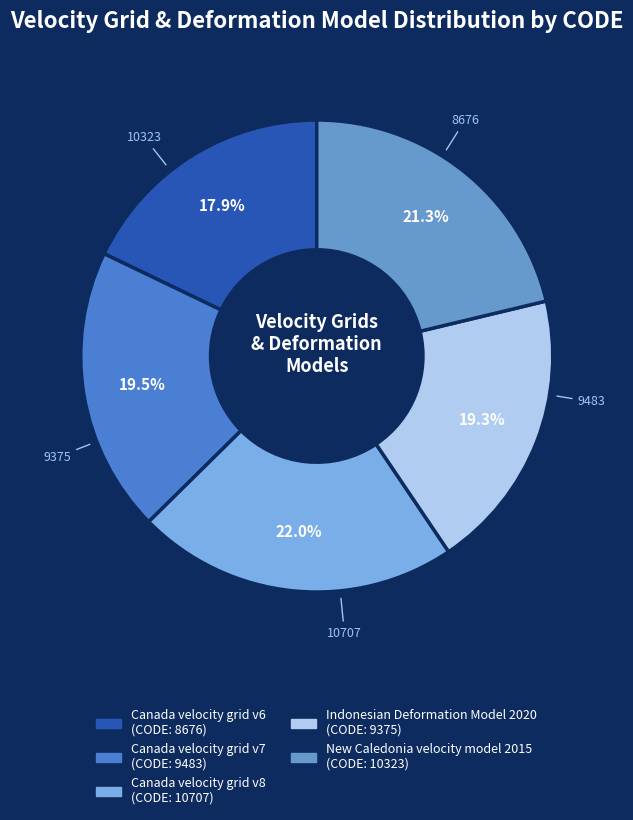

Approximately how many times larger is the value at Canada velocity grid v8 compared to Canada velocity grid v6?

1.2